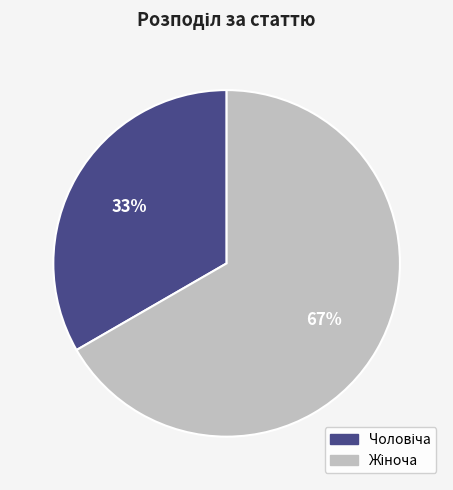

Is there any slice that represents more than half of the pie?

Yes